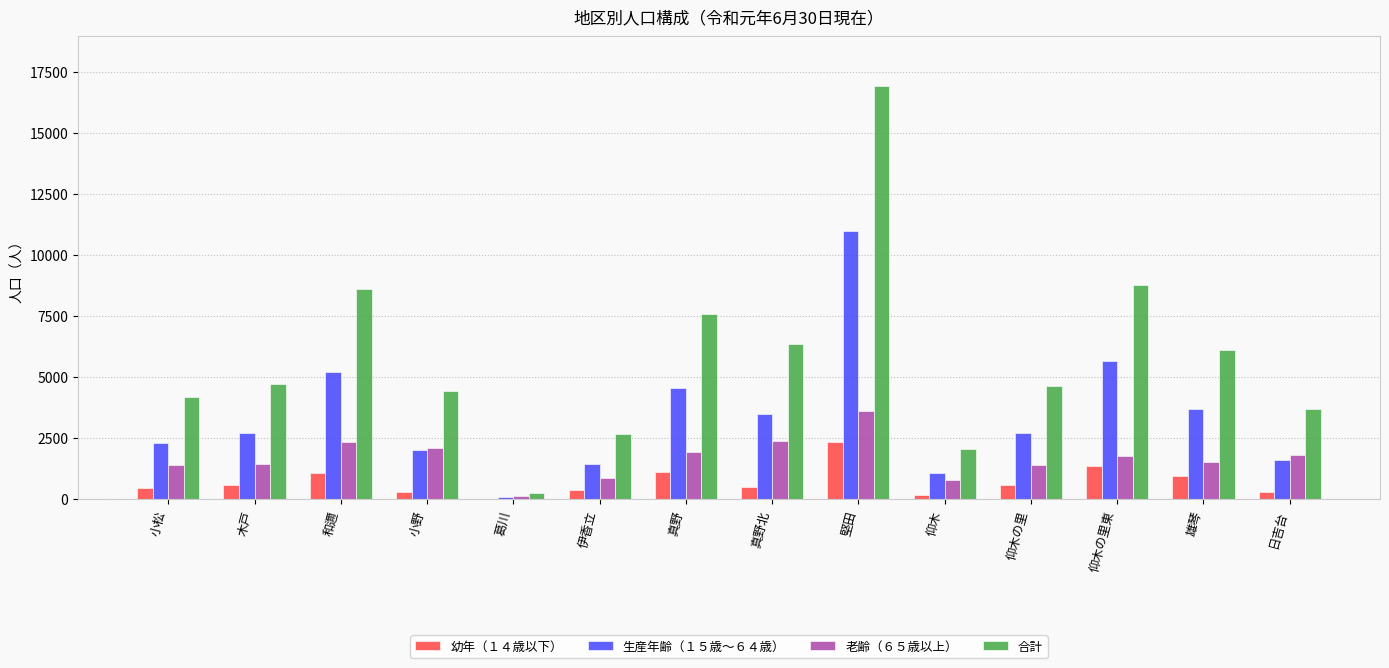

Is the value of 幼年（１４歳以下） at 小松 greater than the value of 生産年齢（１５歳～６４歳） at 真野?

No